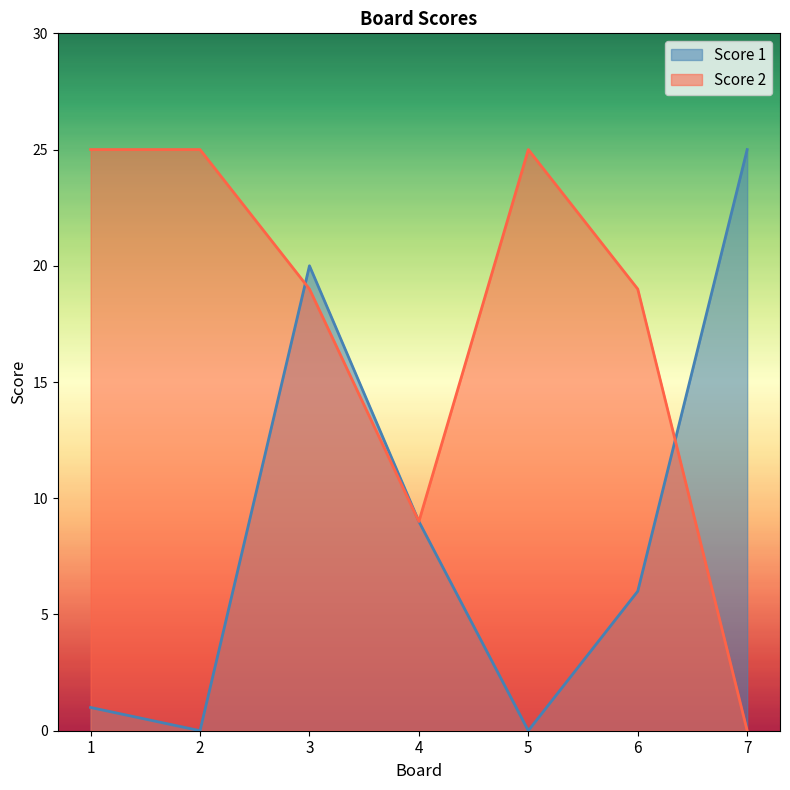

Reading right to left, extract all data points from this chart.

Score 1: 7=25	6=6	5=0	4=9	3=20	2=0	1=1
Score 2: 7=0	6=19	5=25	4=9	3=19	2=25	1=25